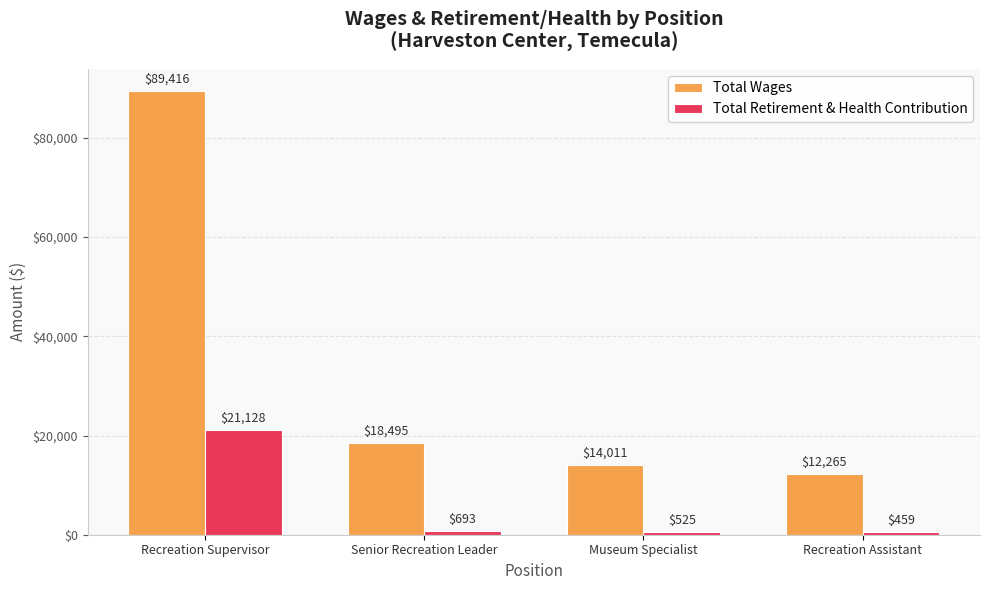

Is it true that Total Wages equals 89416 at Recreation Supervisor?

True